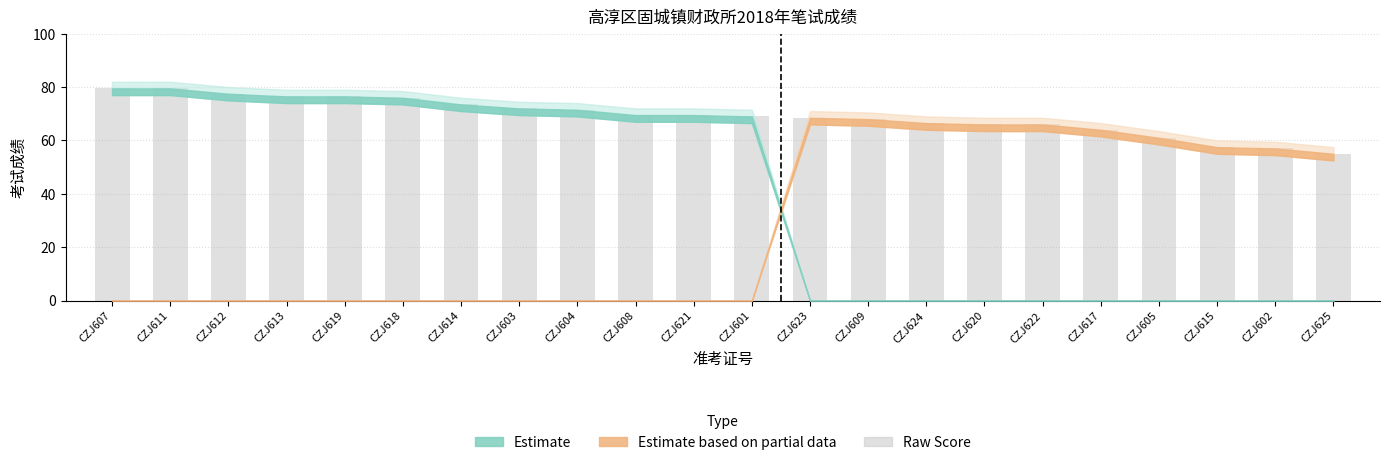

What is the change in value from CZJ607 to CZJ612?

-2.0